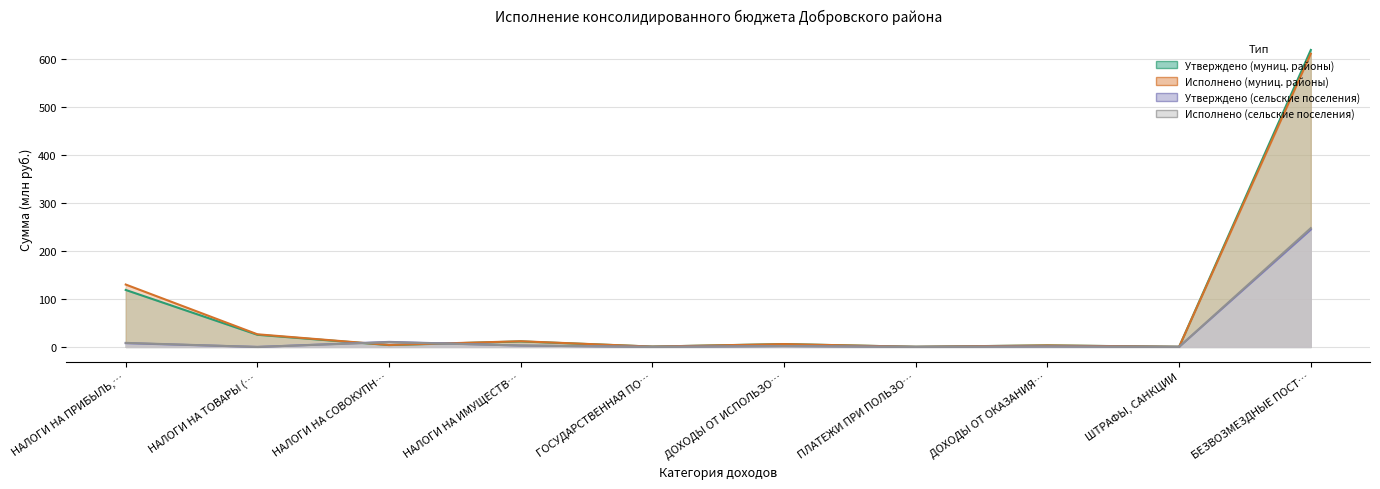

True or false: Исполнено (муниц. районы) and Утверждено (сельские поселения) intersect in this chart.

True